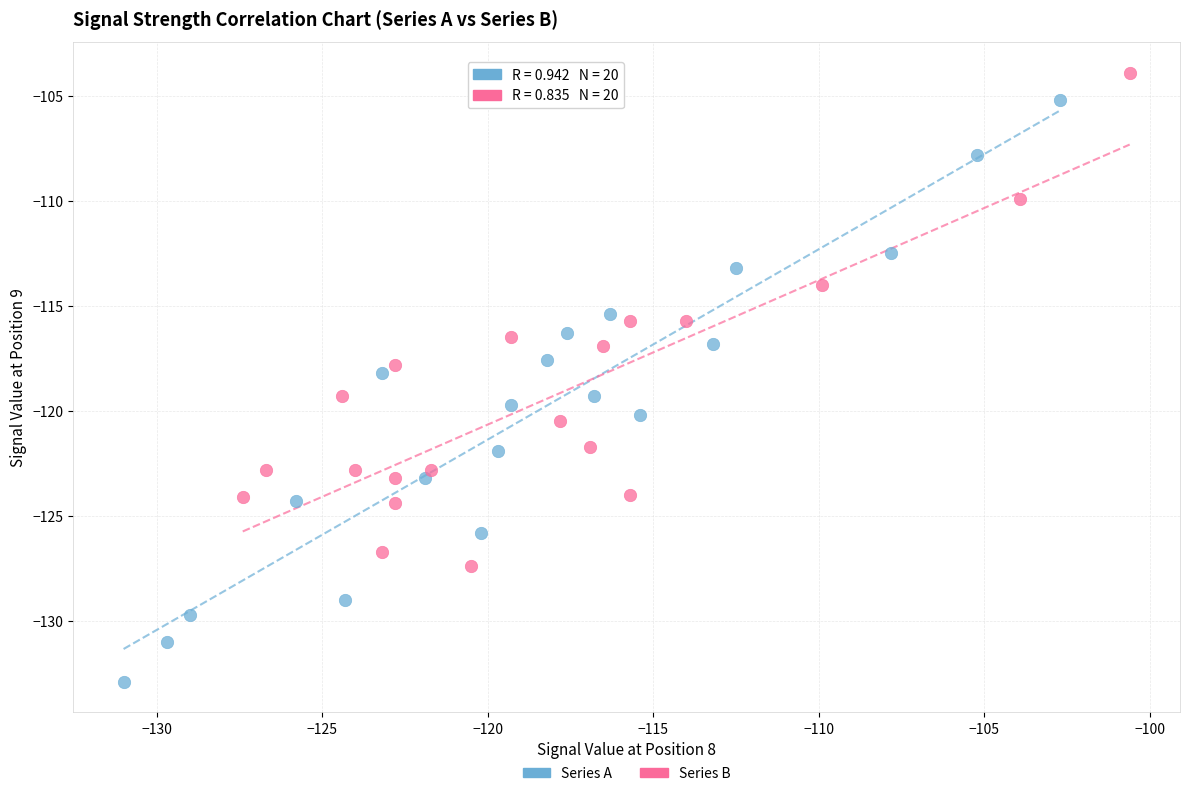

Which series contains the lowest Y value?

Series A